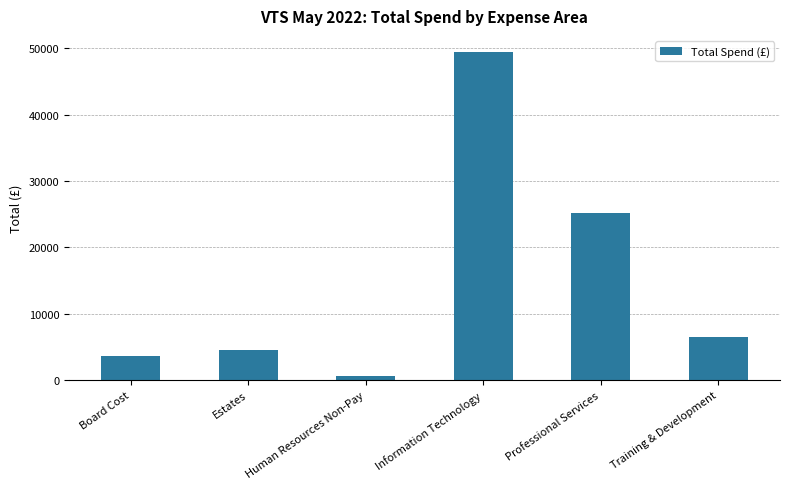

What is the greatest value displayed?

49362.9